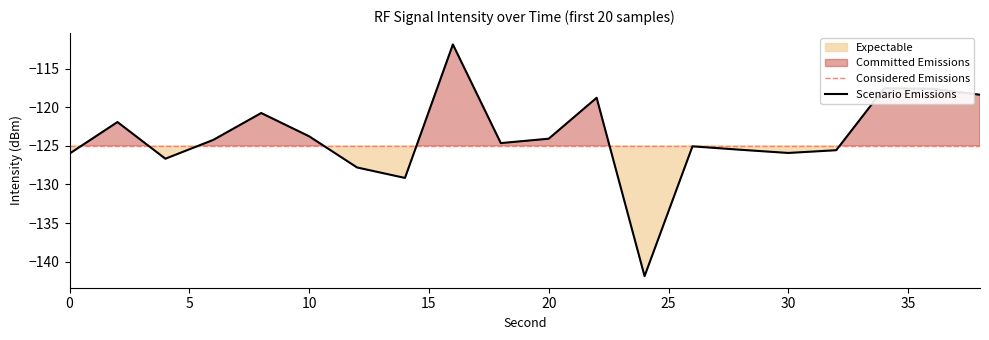

Where does the data first go above -124?

2